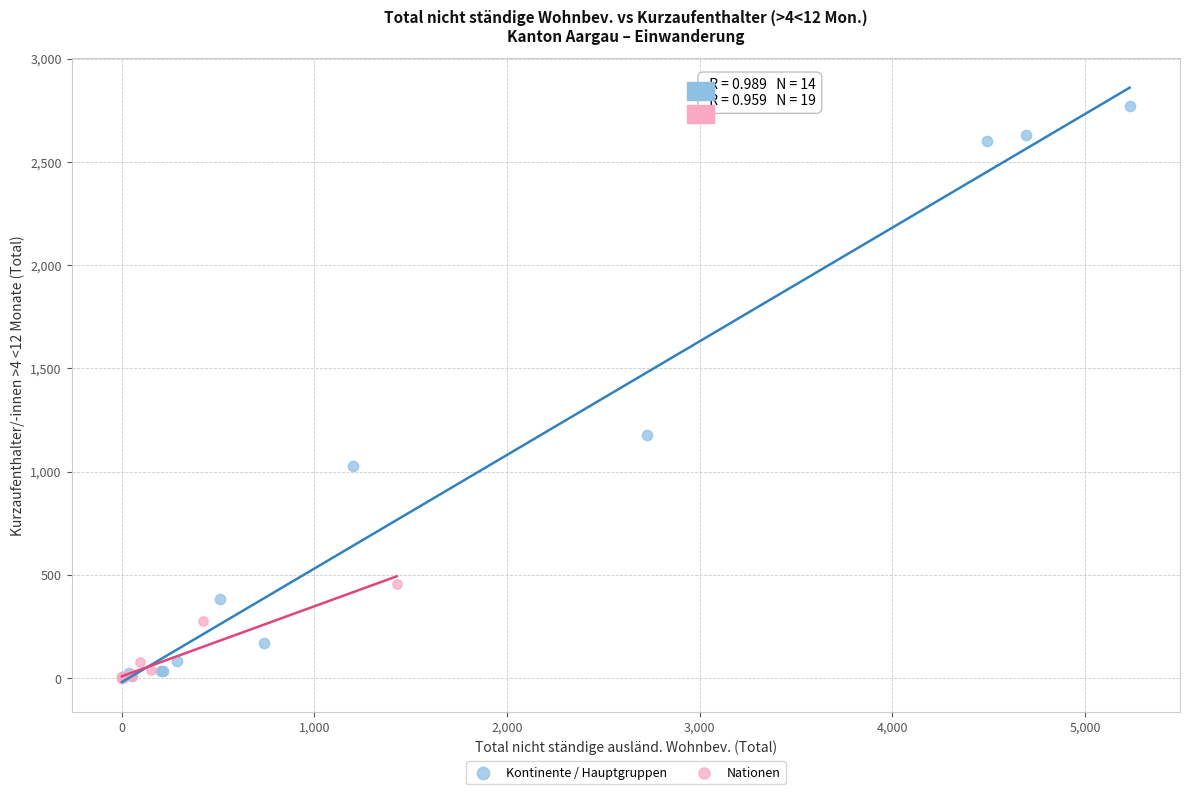

Which series contains the highest Y value?

Kontinente / Hauptgruppen